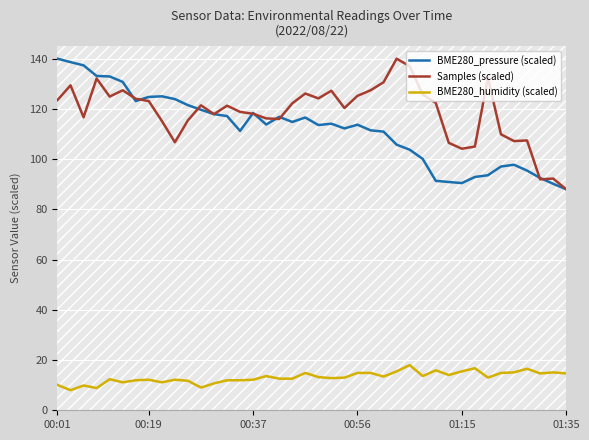

What is the maximum value shown in the chart?

140.0